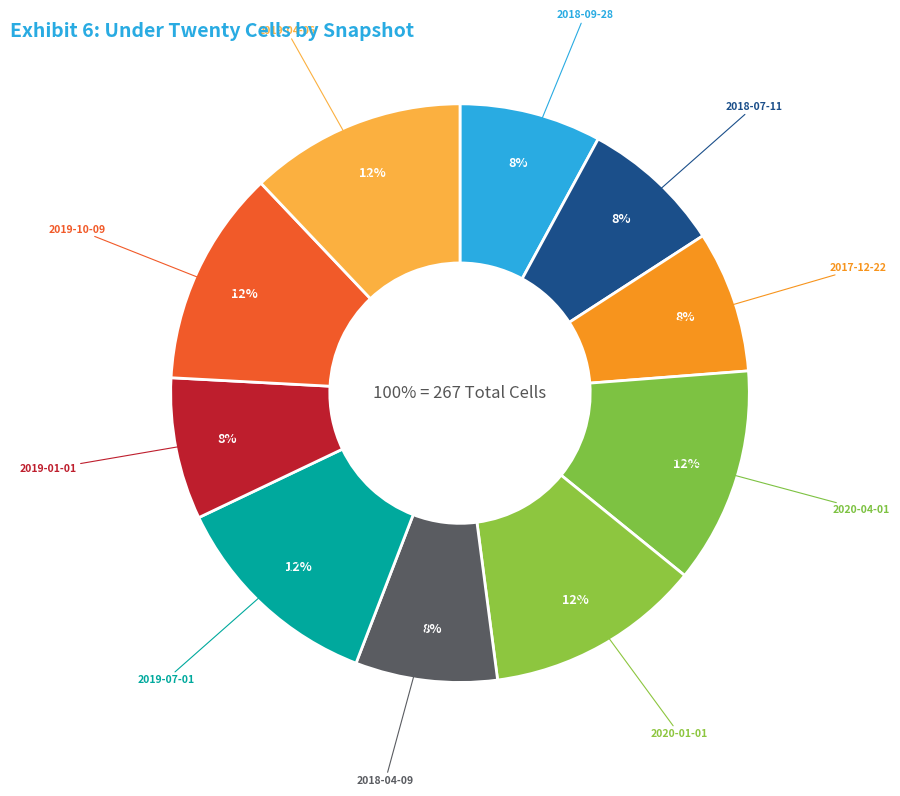

To the nearest percent, what is the difference between the largest and smallest slice percentages?

4%